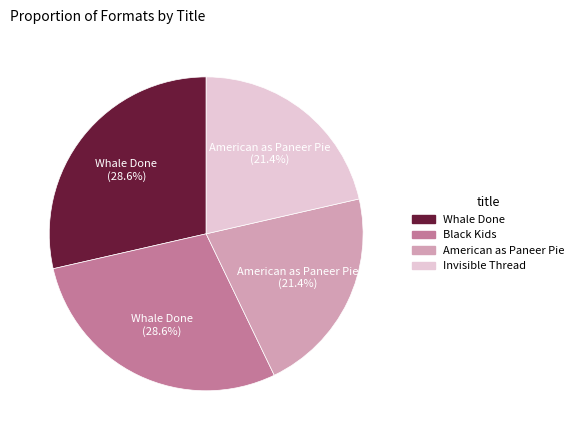

To the nearest percent, what percentage of the pie is Black Kids?

29%